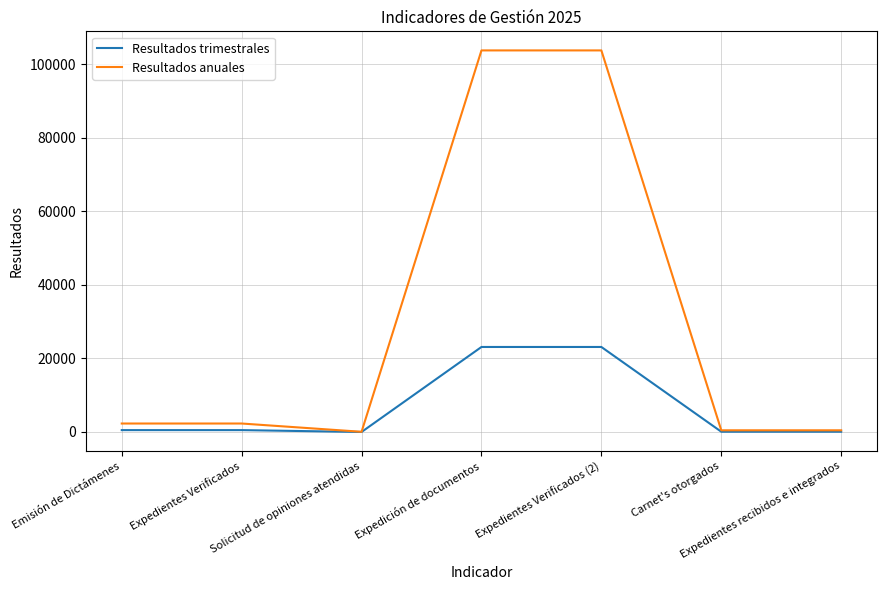

Does the chart display data point markers on the line(s)?

No